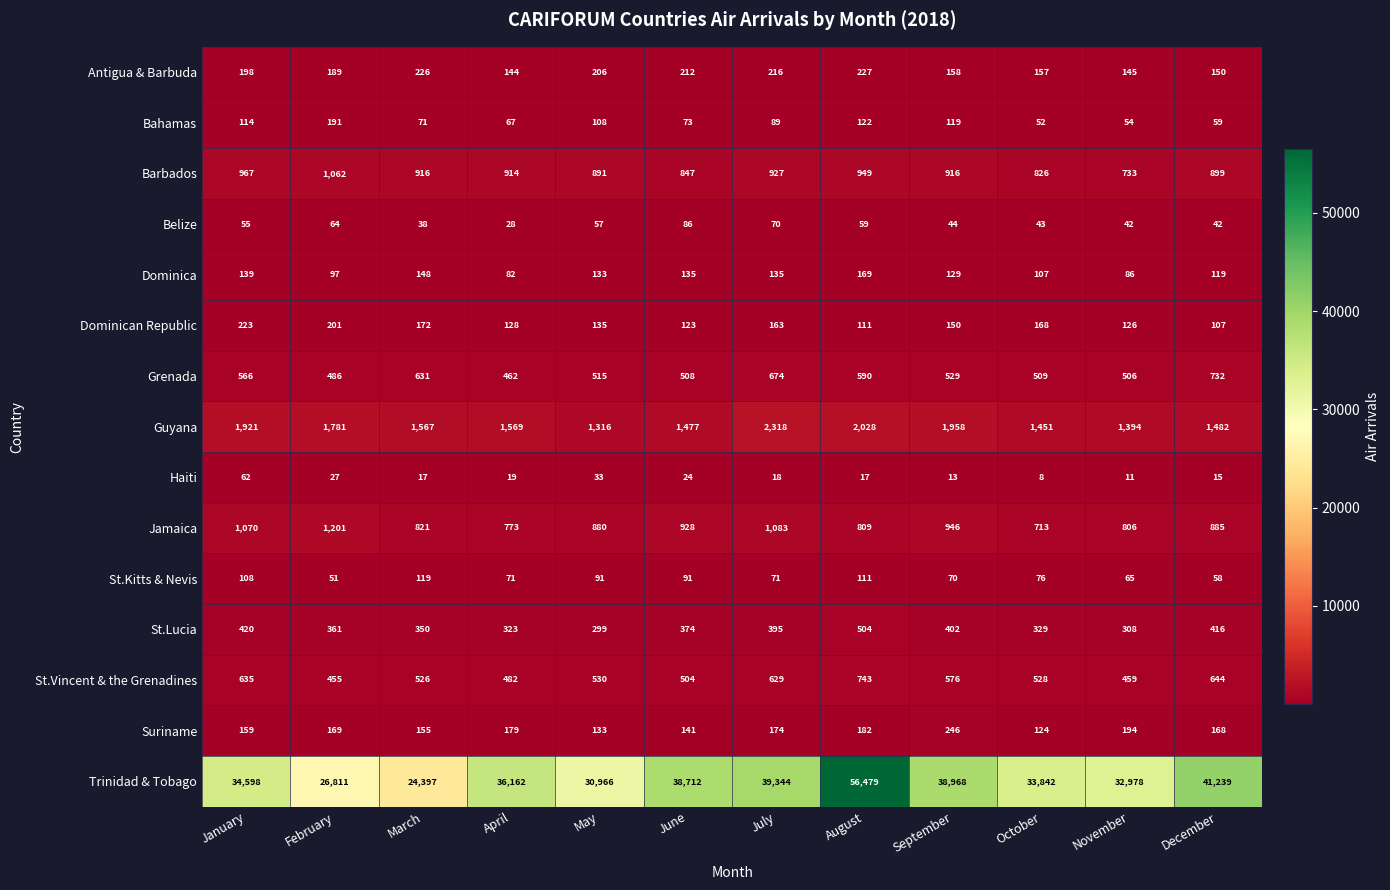

How many series are shown in this chart?

15